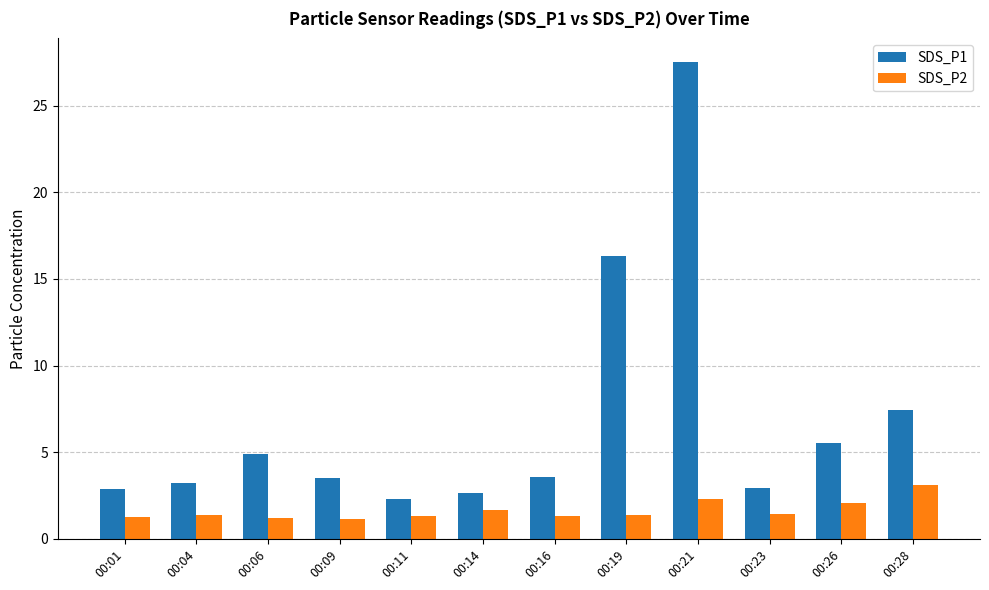

Is it true that SDS_P1 equals 26.9 at 00:19?

False